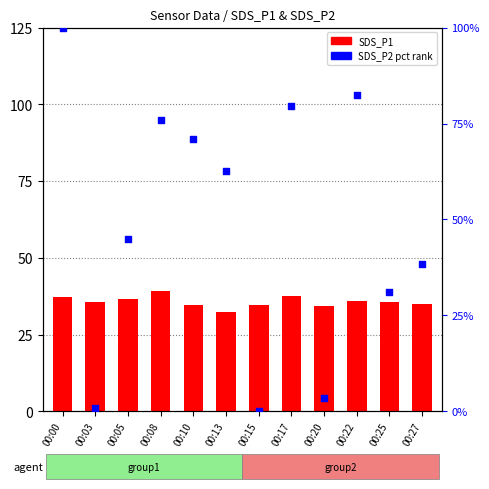

At which category is the sum across all series the highest?

00:00